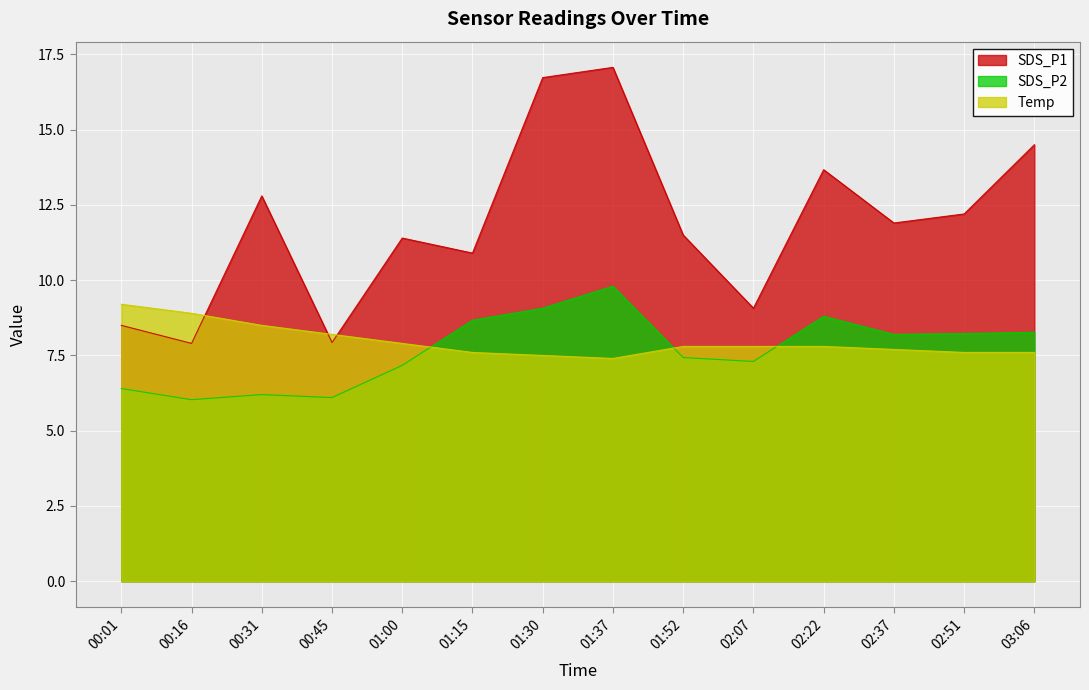

Which series has the largest total across all categories?

SDS_P1